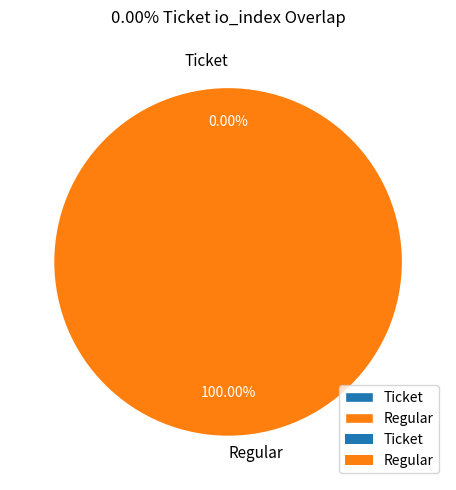

Is it true that Ticket is 1% of the pie?

False